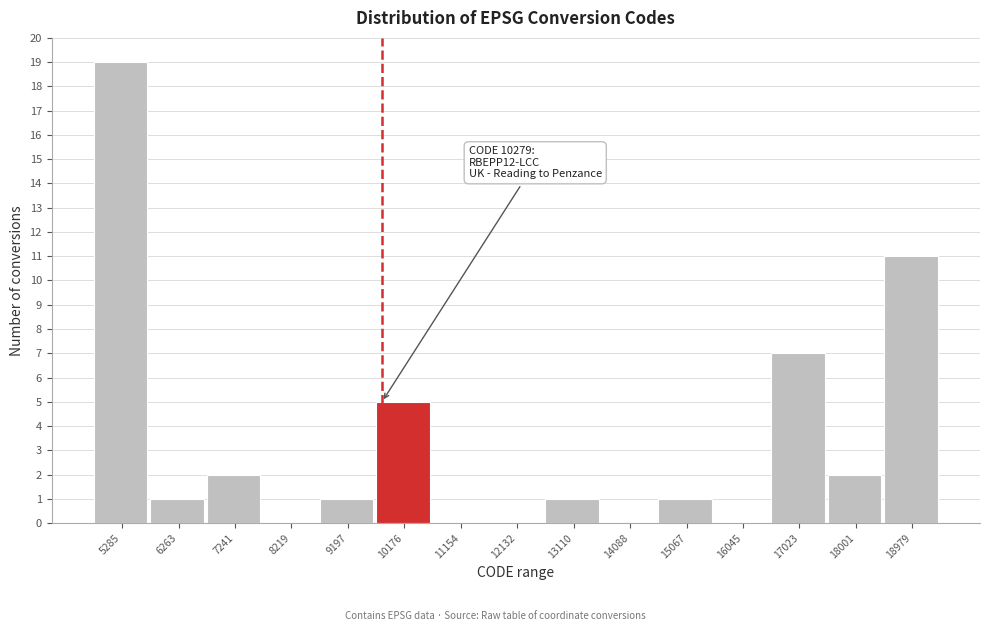

Reading left to right, transcribe all the data shown in this chart.

5285=19	6263=1	7241=2	8219=0	9197=1	10176=5	11154=0	12132=0	13110=1	14088=0	15067=1	16045=0	17023=7	18001=2	18979=11